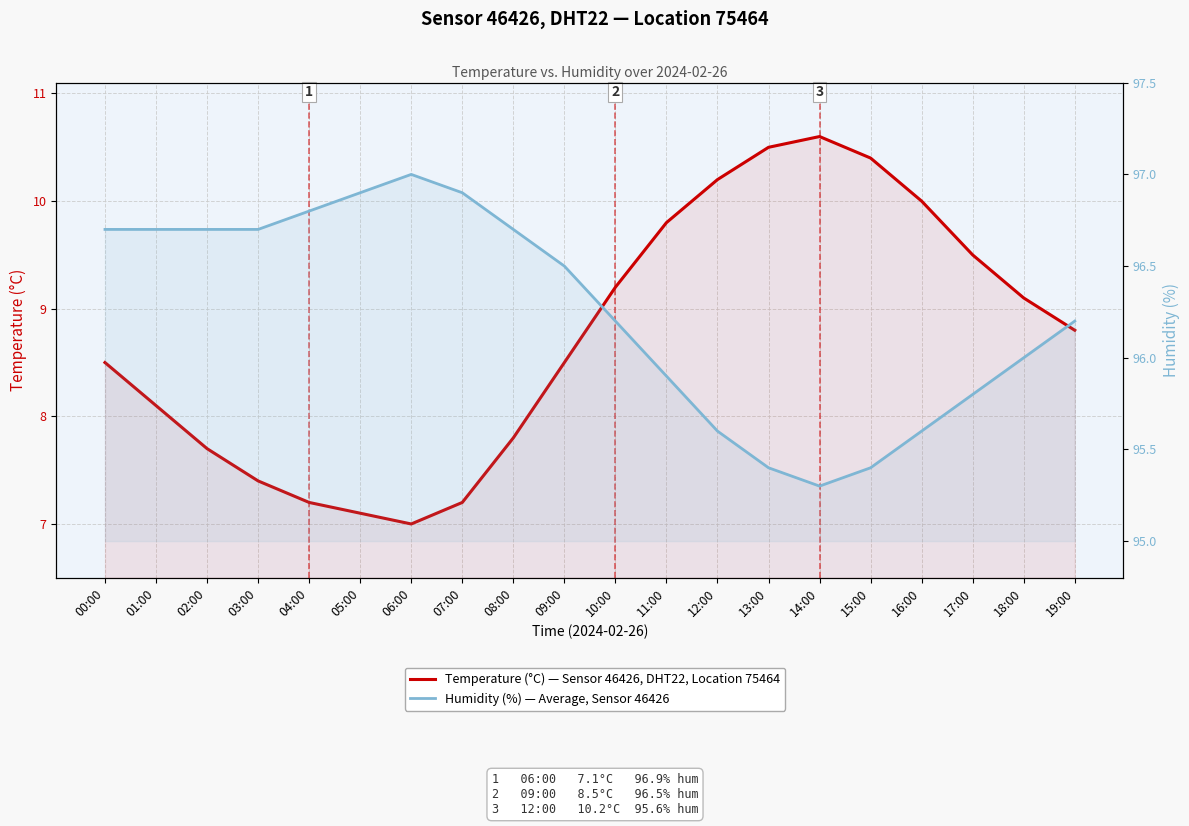

At which category is the sum across all series the highest?

13:00